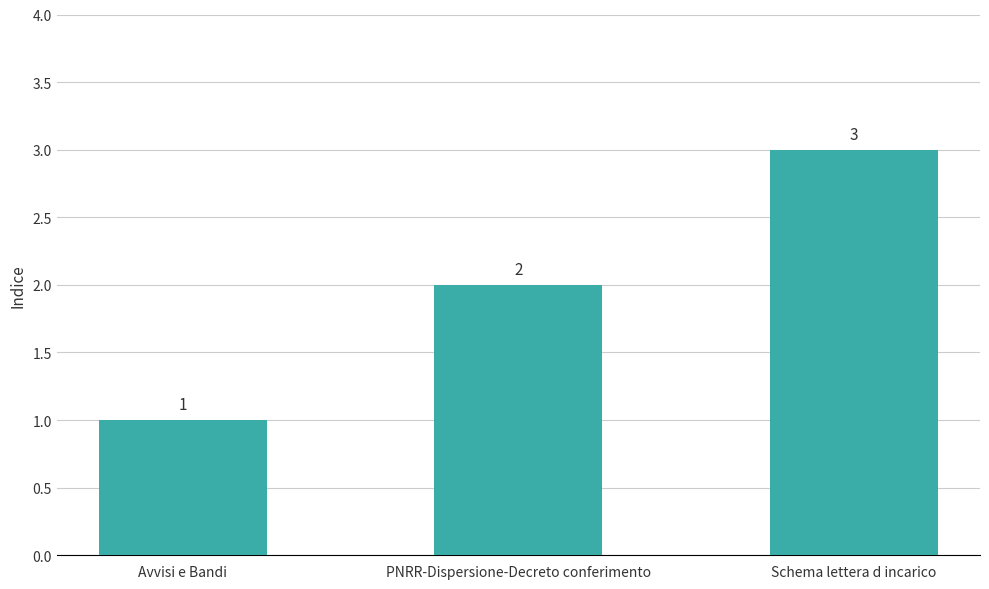

How many data points does each series have?

3